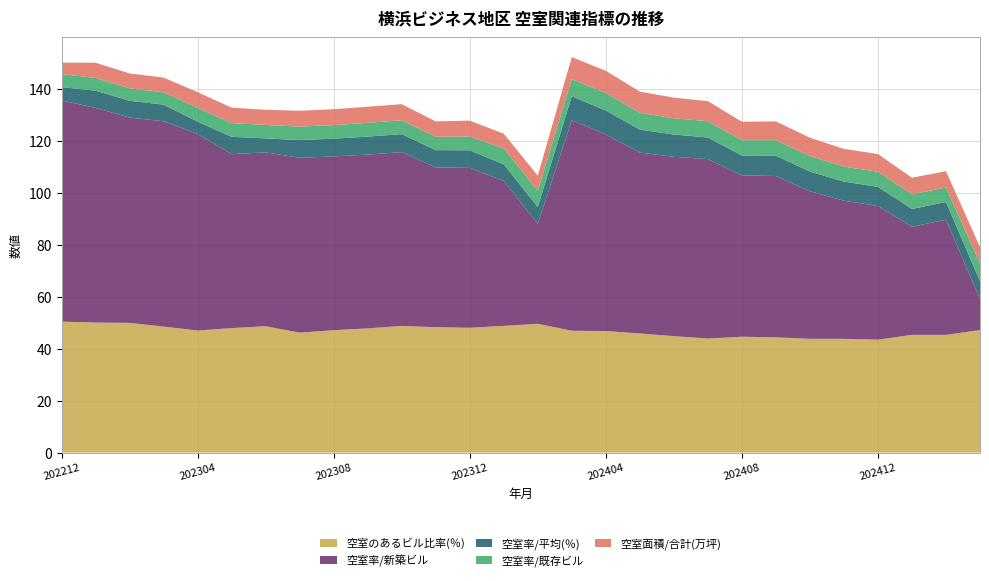

What is the lowest value of the 空室のあるビル比率(％) series?

43.4